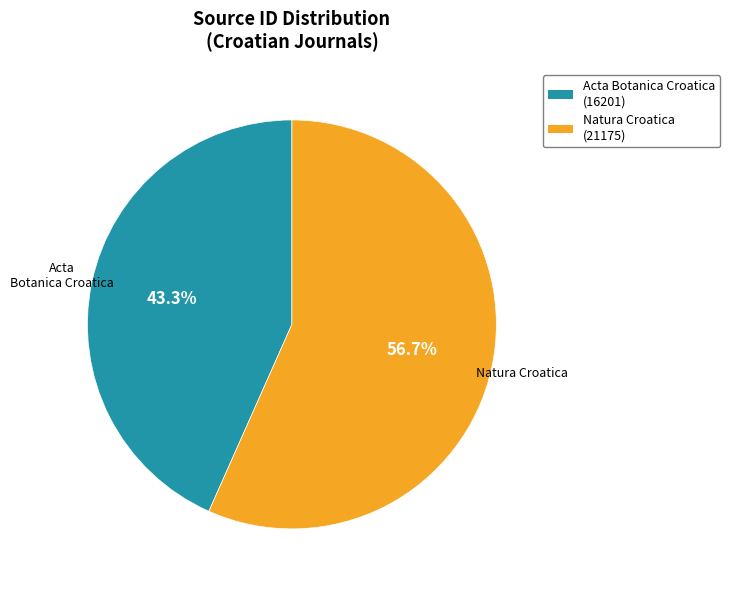

The Natura Croatica slice represents 57% of the pie. True or false?

True